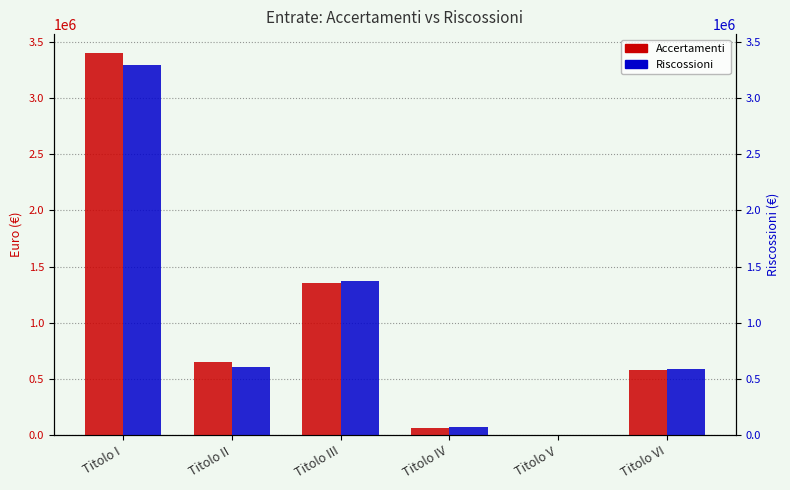

What is the sum of the Riscossioni values at Titolo IV and Titolo VI?

657986.6